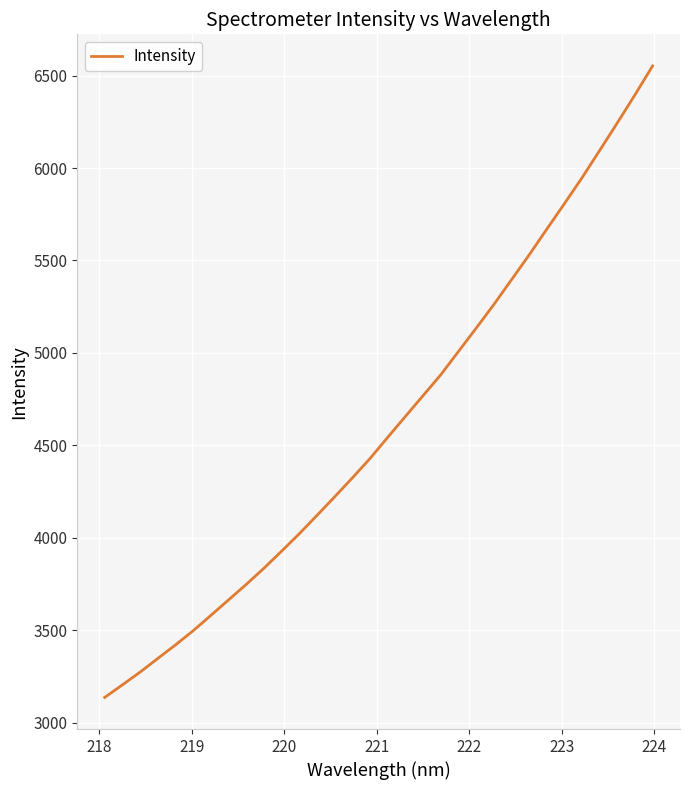

What is the minimum value shown in the chart?

3136.7